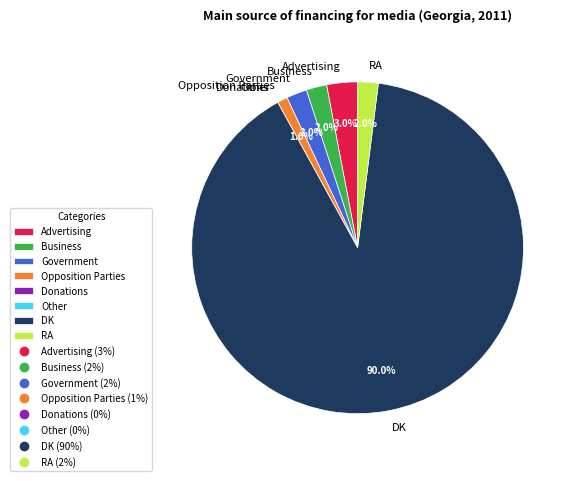

Combined, do Government and Opposition Parties account for over 50%?

No